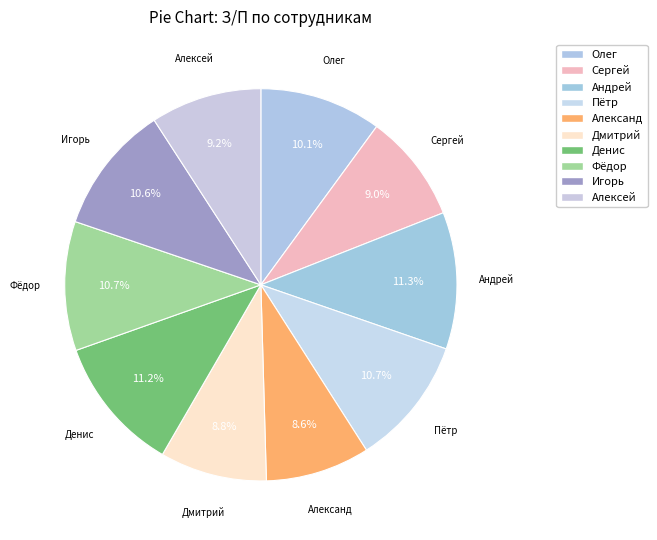

Count the number of slices in the pie.

10